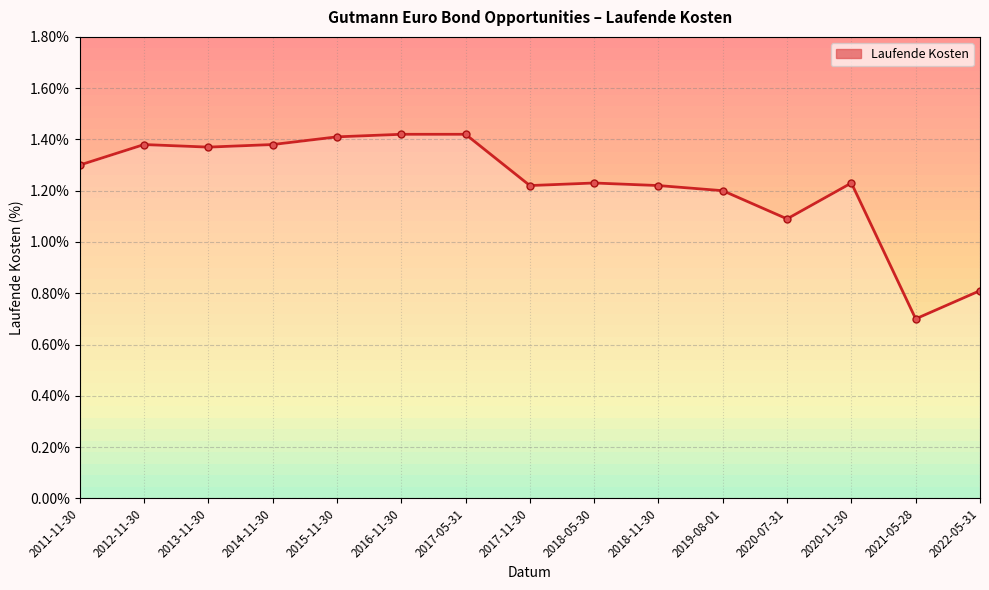

The value at 2019-08-01 is 1.2. True or false?

True